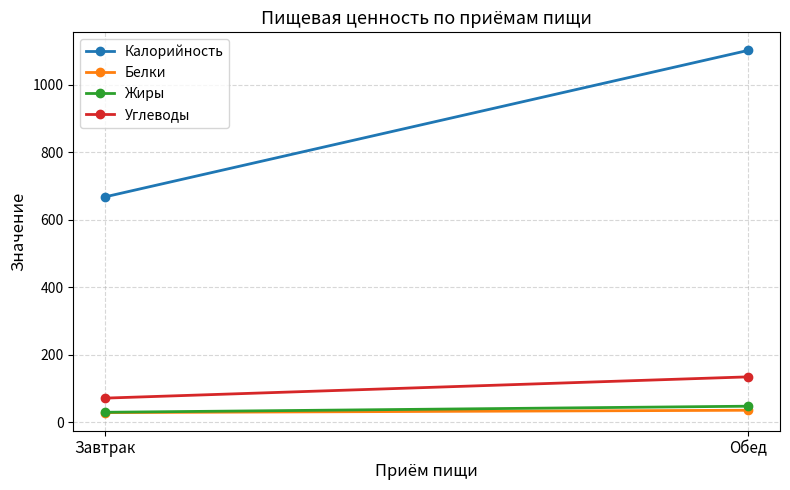

Reading right to left, list all the values displayed in this chart.

Калорийность: Обед=1102	Завтрак=668
Белки: Обед=35	Завтрак=28
Жиры: Обед=47	Завтрак=29
Углеводы: Обед=134	Завтрак=71